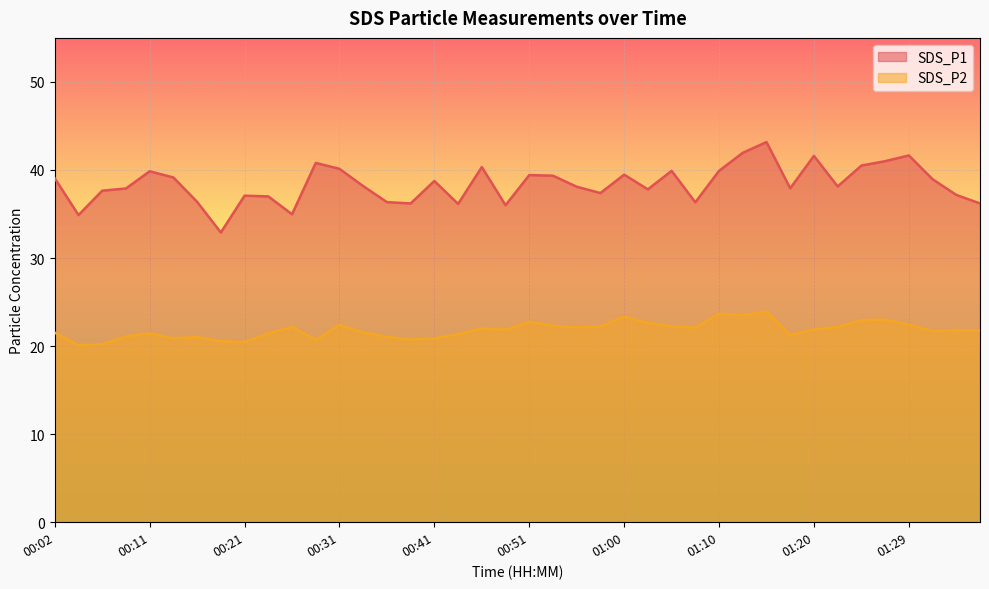

What is the difference between the second highest and minimum values in the SDS_P1 series?

9.1